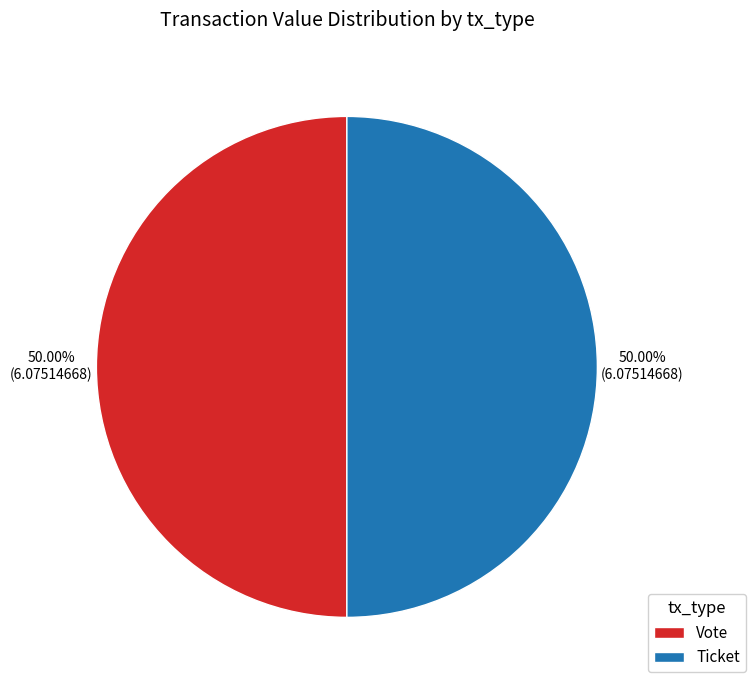

Combined, do Ticket and Vote account for over 50%?

Yes